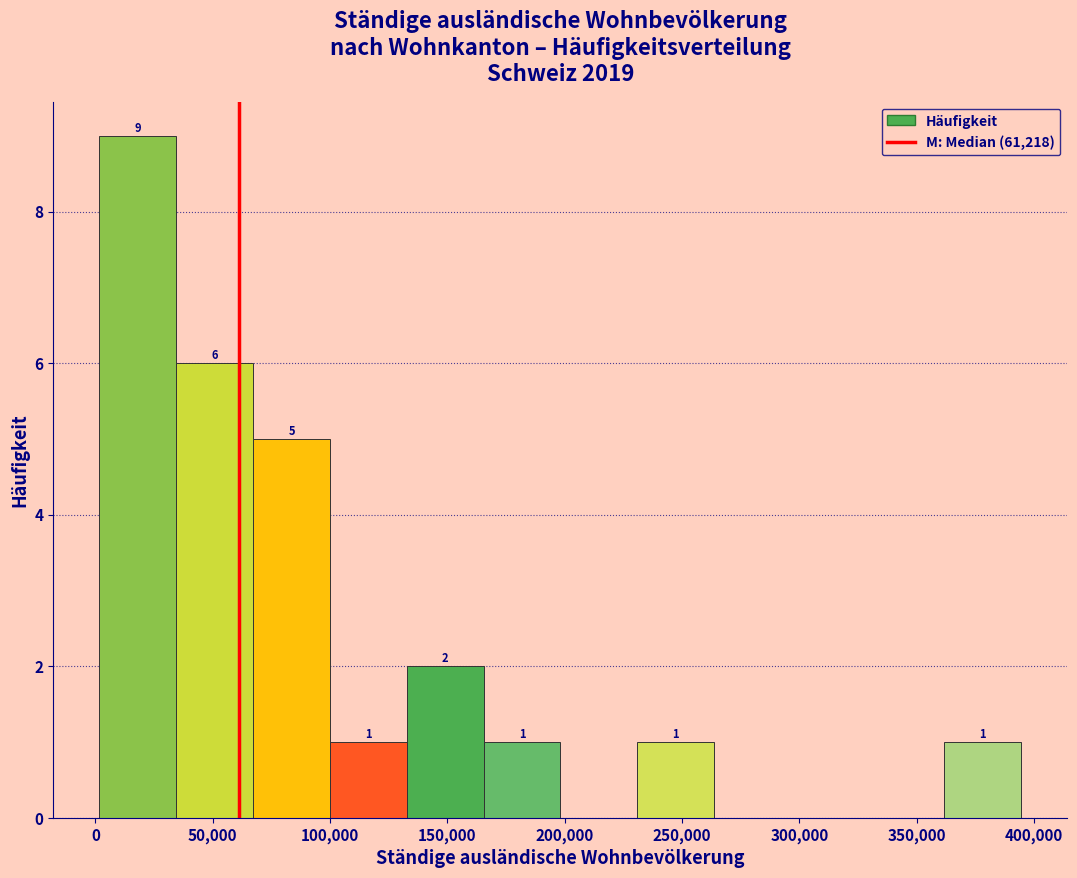

Which range on the x-axis has the tallest bar?

0 to 35000